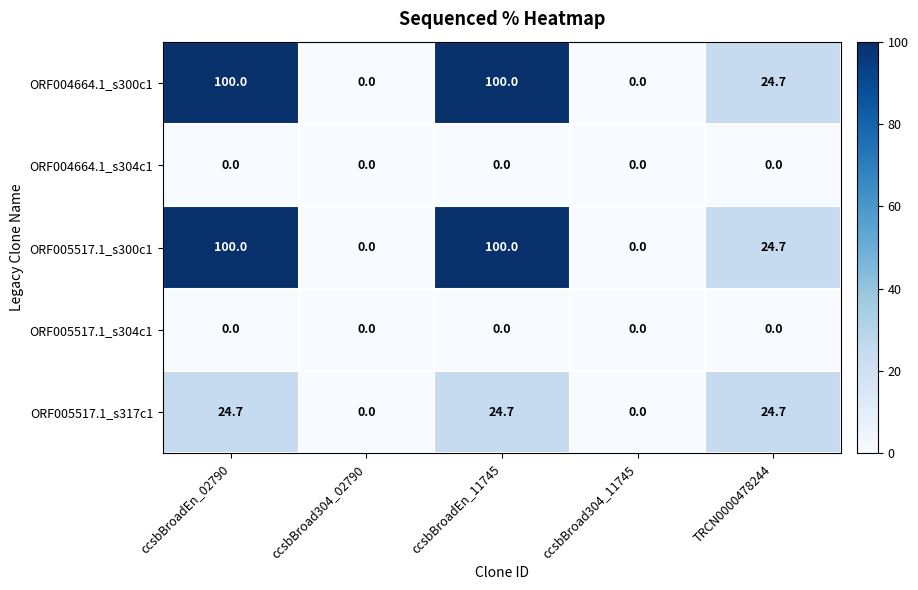

What is the average value of the ORF005517.1_s300c1 series?

44.9